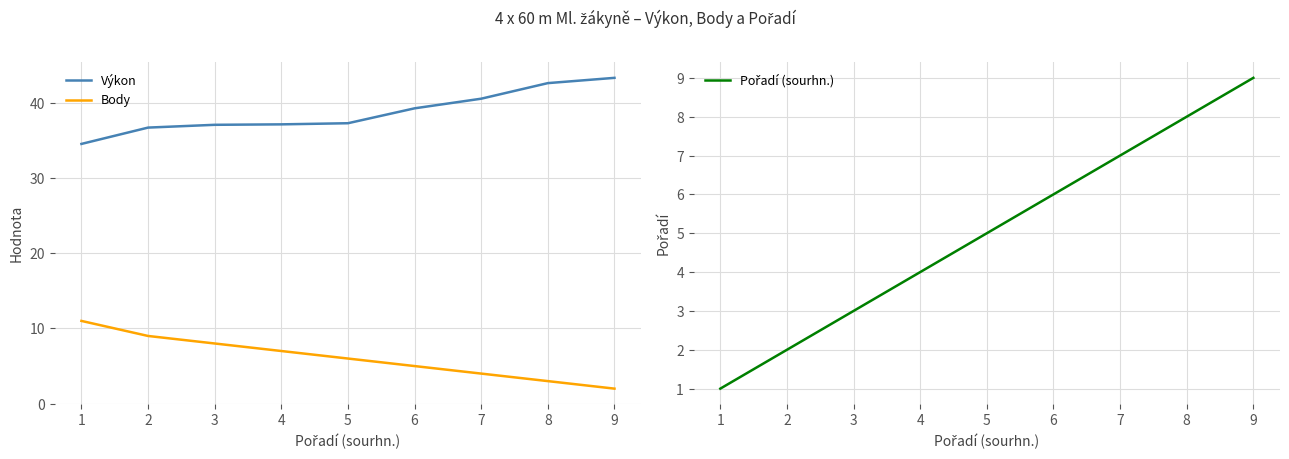

Rank the categories by Body value from lowest to highest.

9, 8, 7, 6, 5, 4, 3, 2, 1